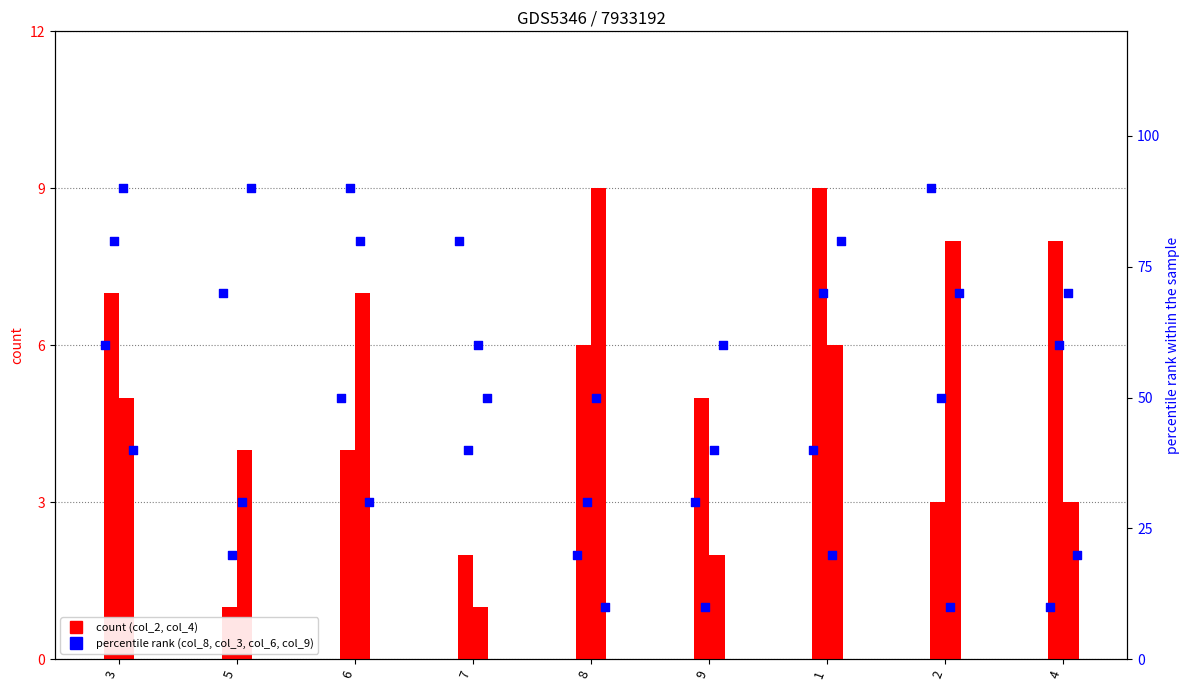

Which series has the largest total across all categories?

col_8